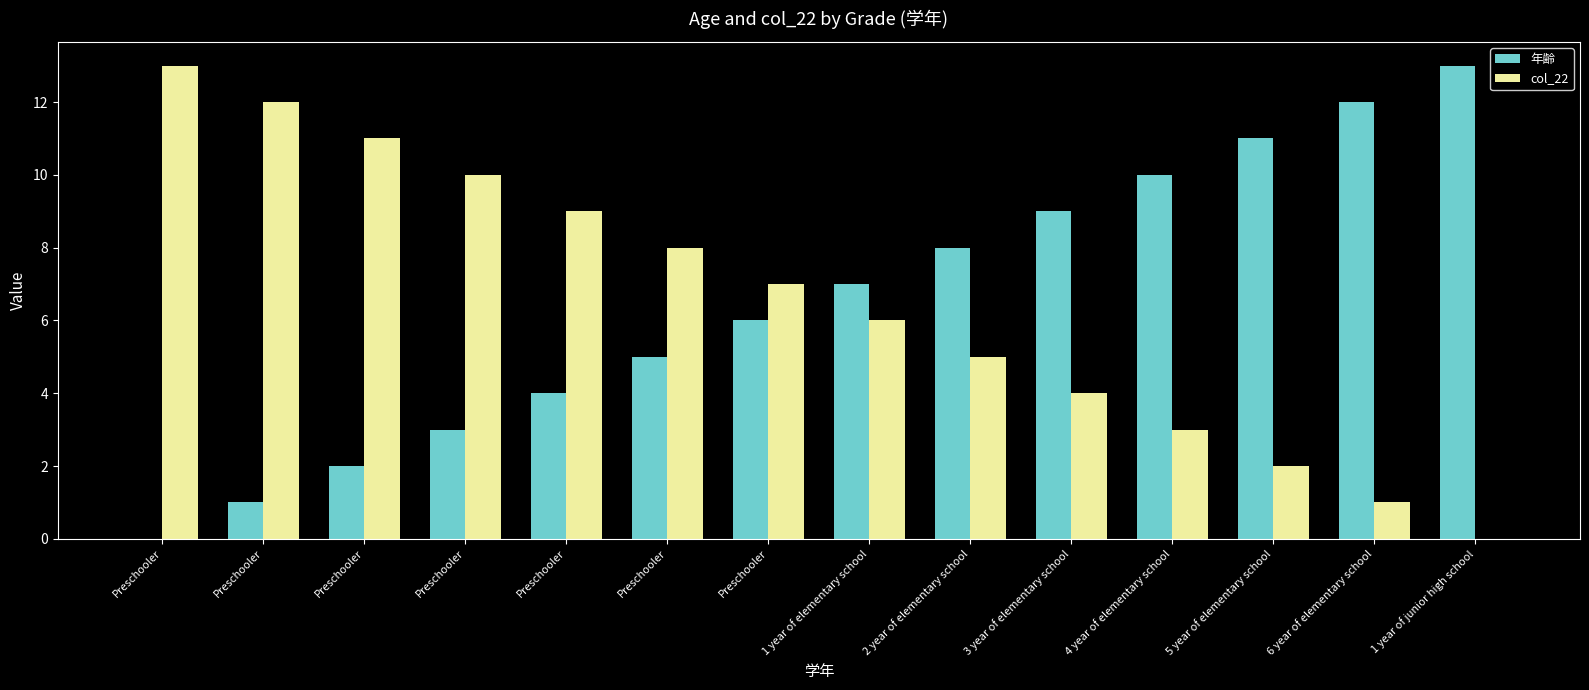

Where does the 年齢 series first go above 7?

2 year of elementary school